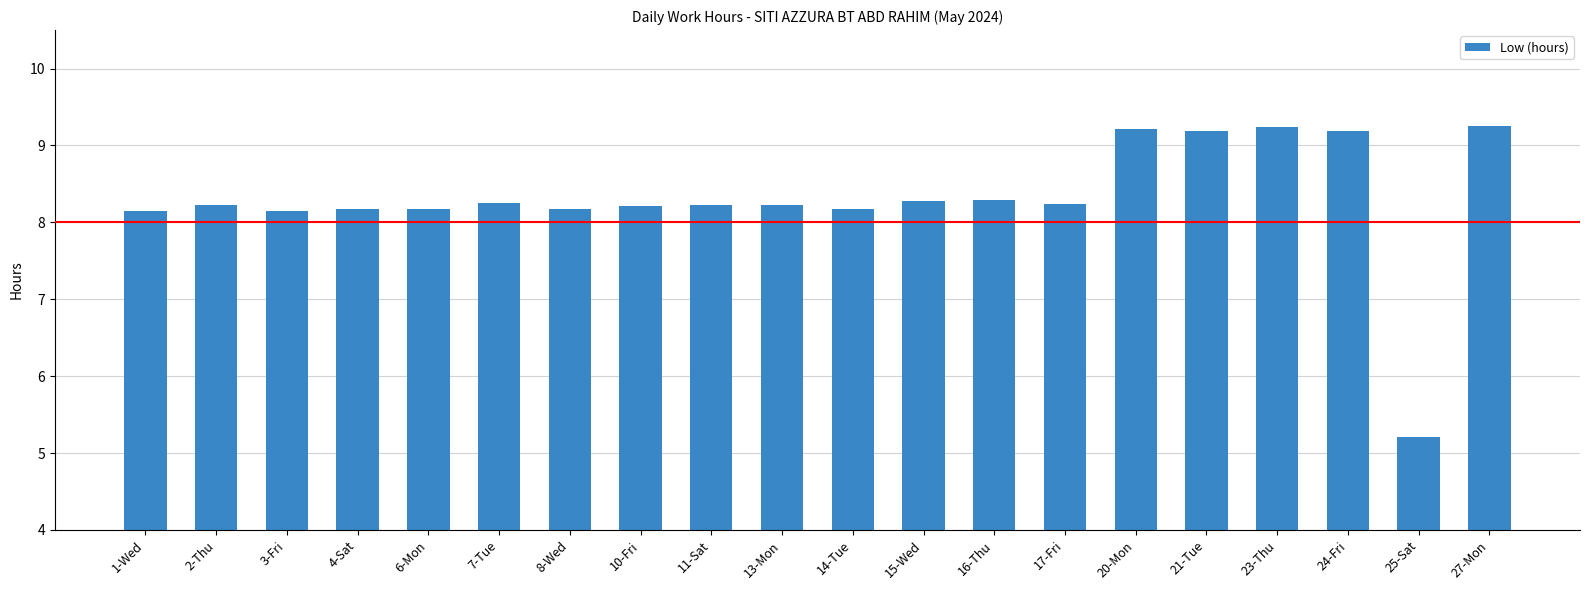

The chart shows a value of 8.2 at 7-Tue. True or false?

True